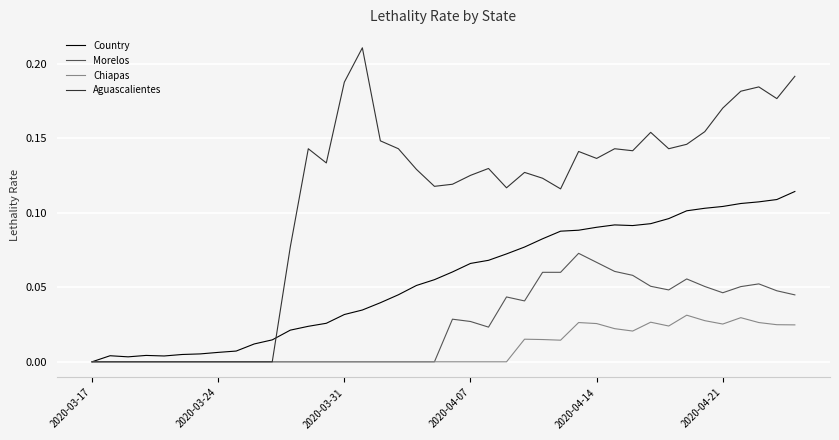

How many categories are shown in the chart?

40